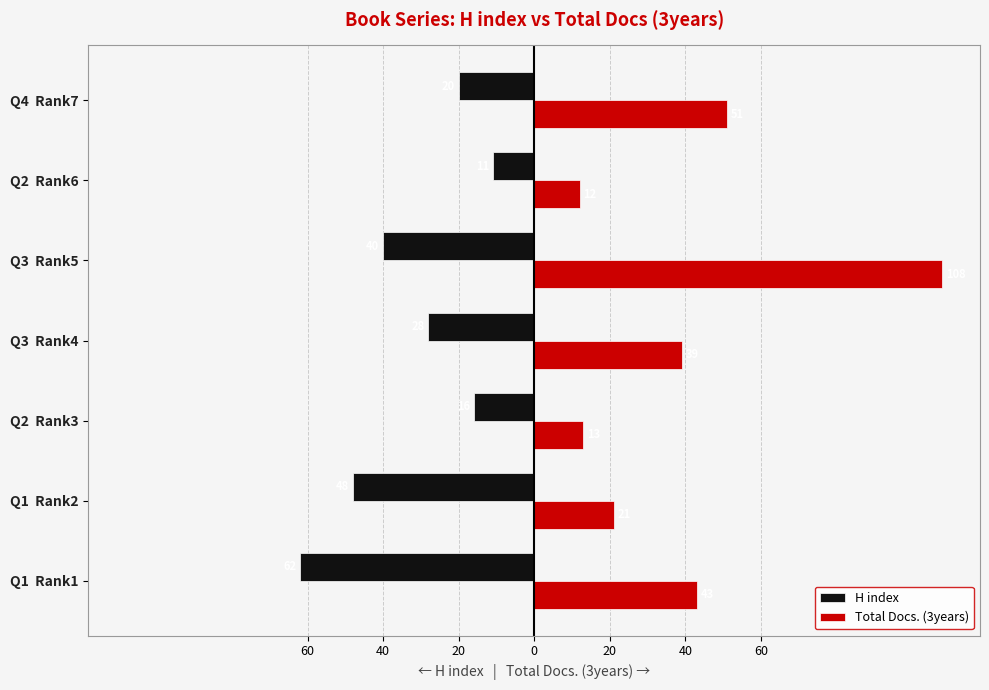

Which series has the widest spread of values?

Total Docs. (3years)